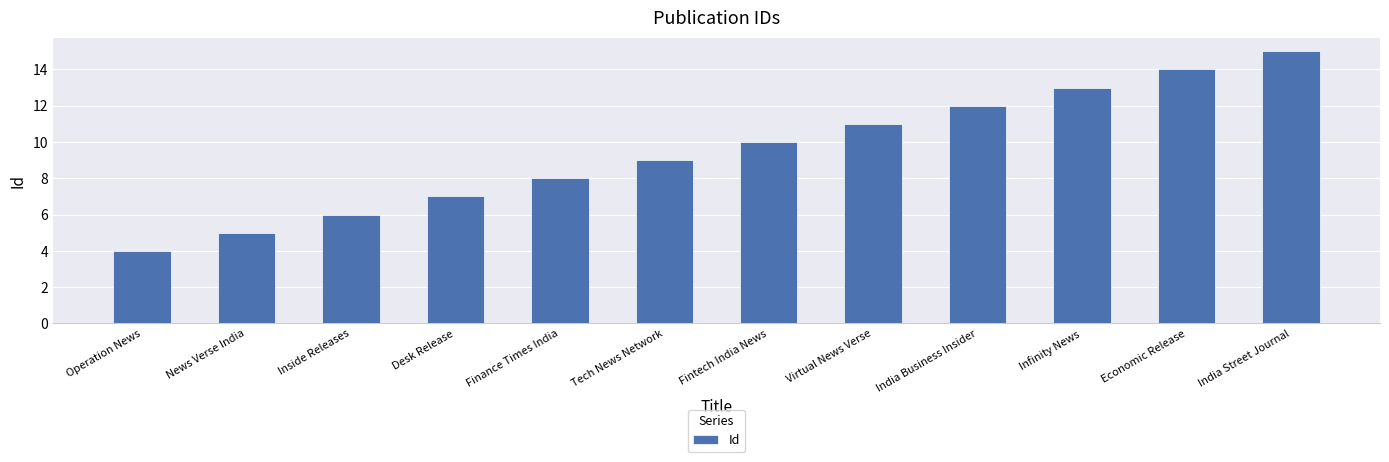

Which has a higher value, News Verse India or Desk Release?

Desk Release